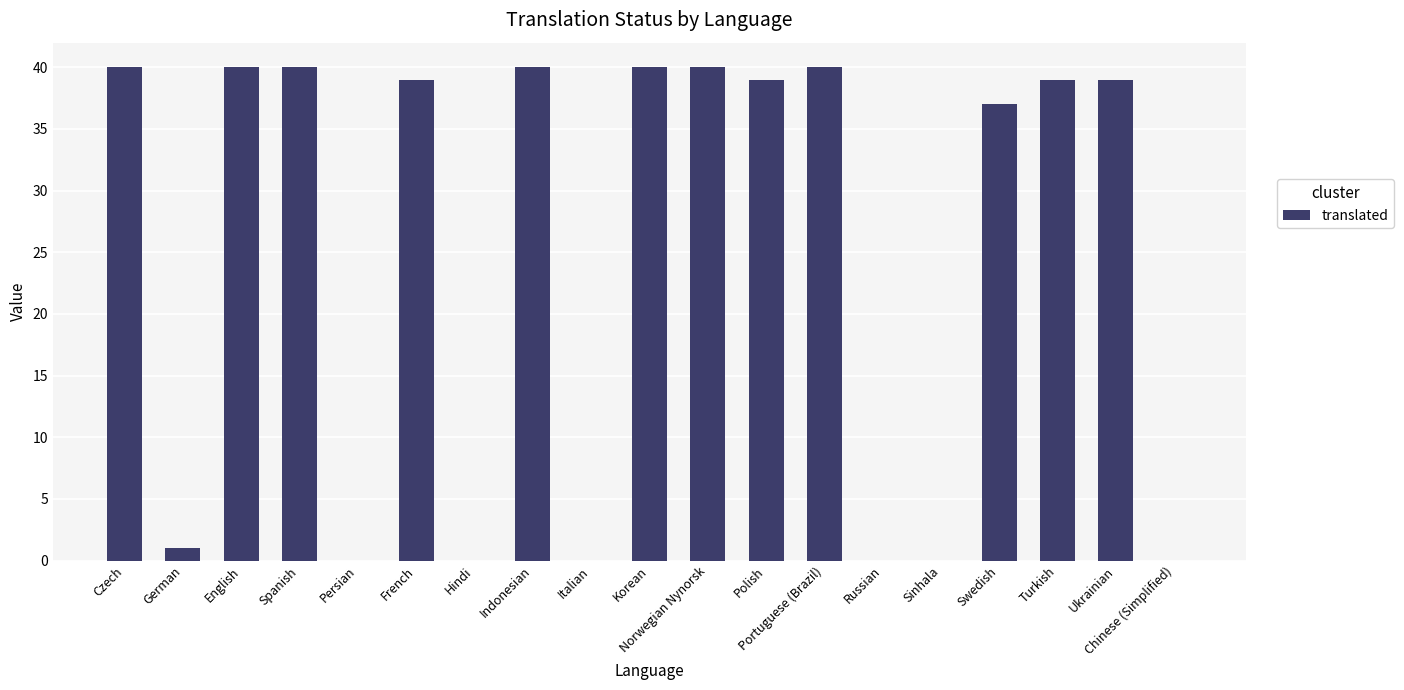

At which label does the data first exceed 39?

Czech